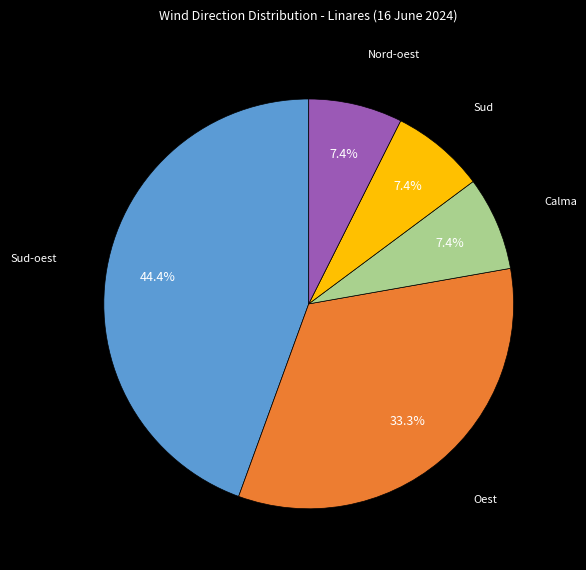

Which slice is the largest?

Sud-oest